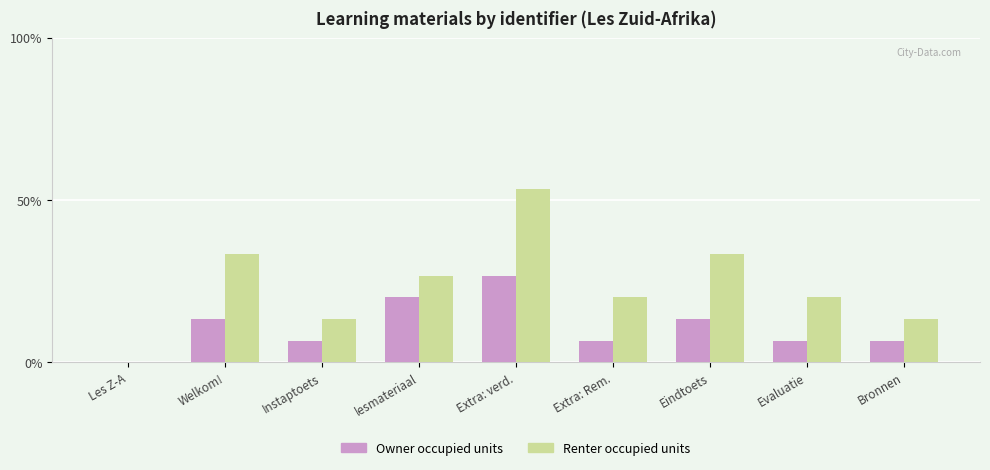

What is the total value across all series at Extra: Rem.?

26.7